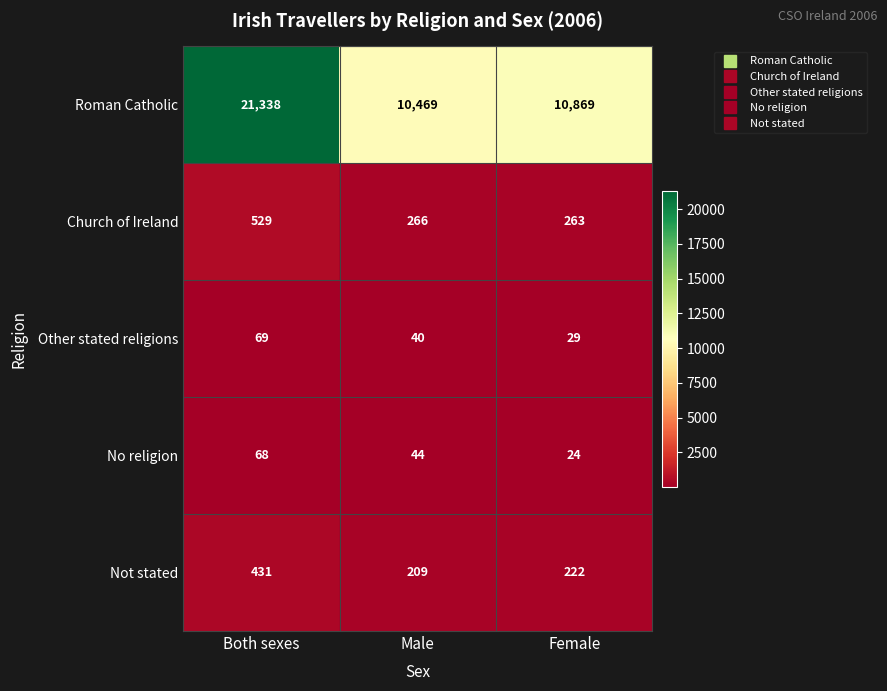

Read the No religion value at Male, to the nearest 10.

40